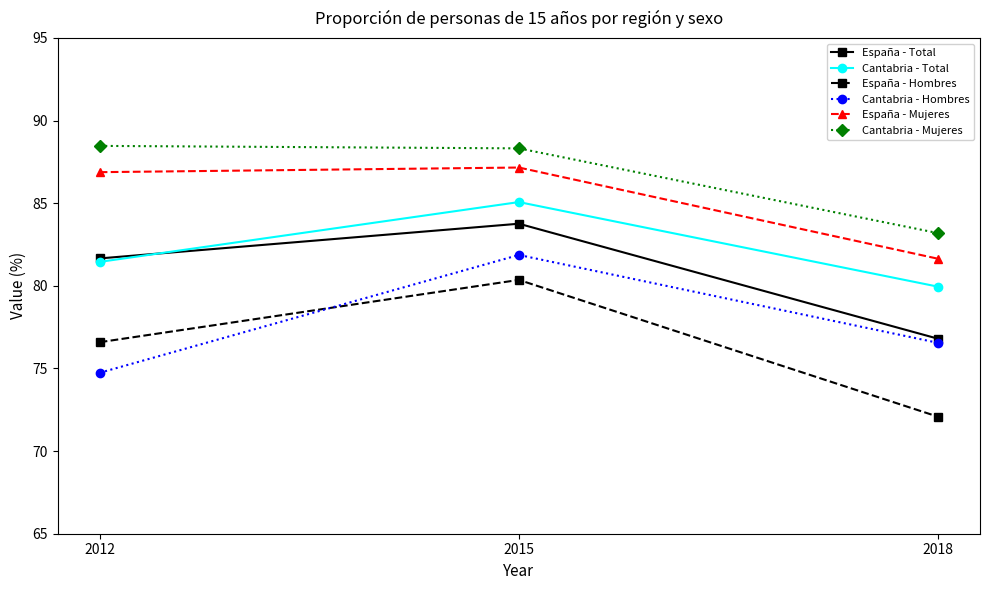

The España - Total series shows 134.7 at 2015. True or false?

False